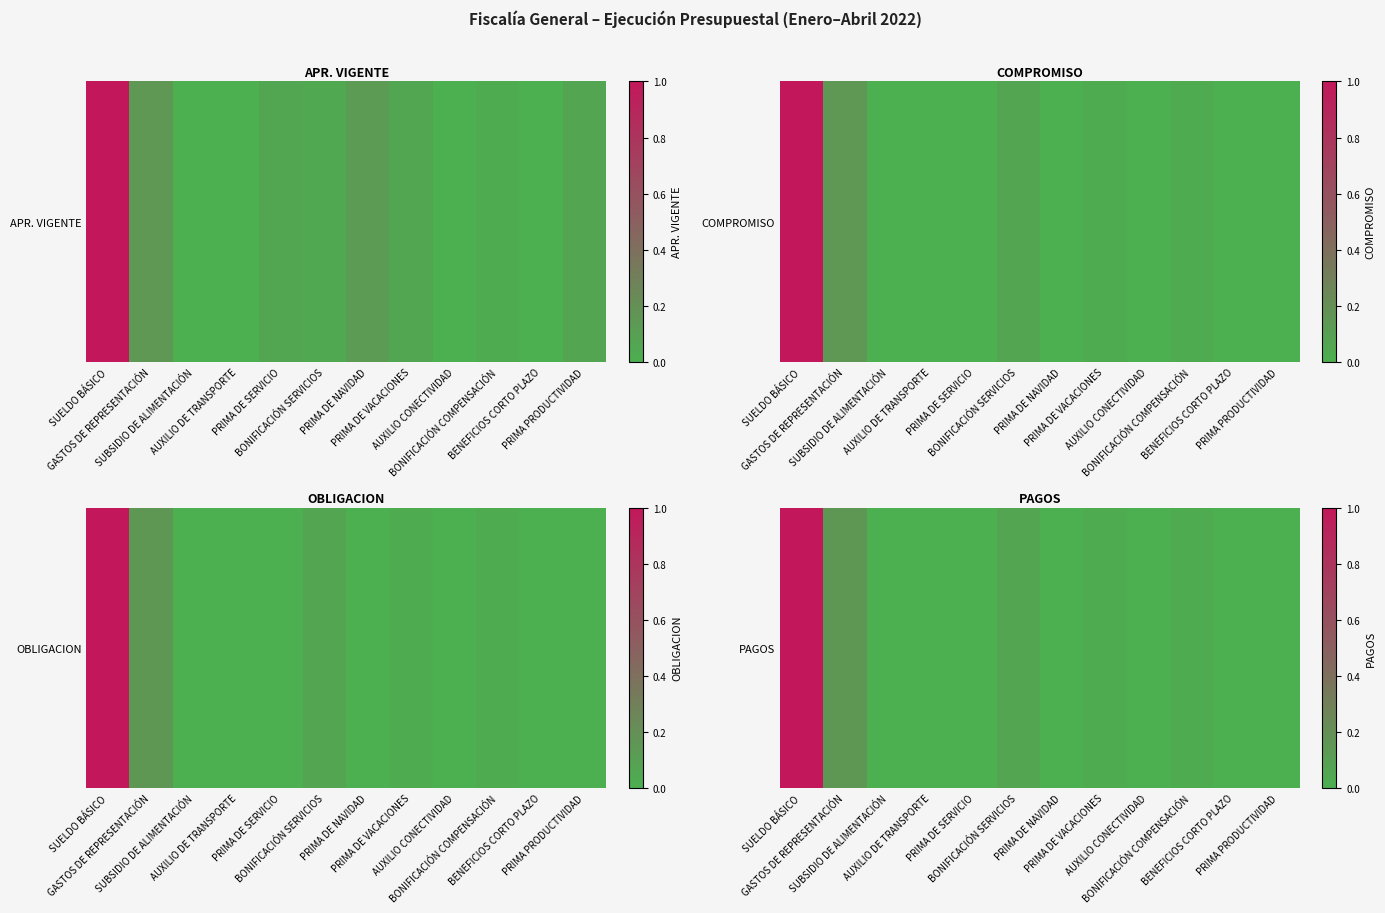

List the labels in order of value, smallest first.

AUXILIO DE TRANSPORTE, PRIMA PRODUCTIVIDAD, SUBSIDIO DE ALIMENTACIÓN, PRIMA DE NAVIDAD, AUXILIO CONECTIVIDAD, PRIMA DE SERVICIO, BENEFICIOS CORTO PLAZO, BONIFICACIÓN COMPENSACIÓN, PRIMA DE VACACIONES, BONIFICACIÓN SERVICIOS, GASTOS DE REPRESENTACIÓN, SUELDO BÁSICO